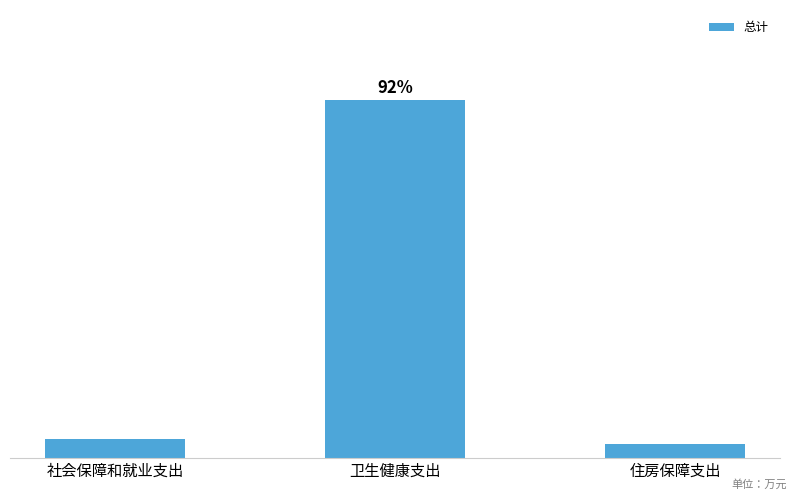

What position from the right is 卫生健康支出?

2